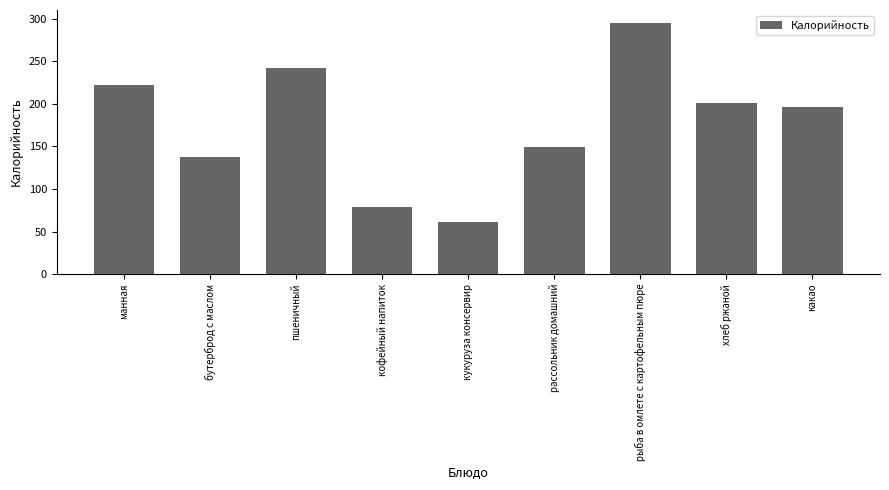

What is the minimum value shown in the chart?

61.1